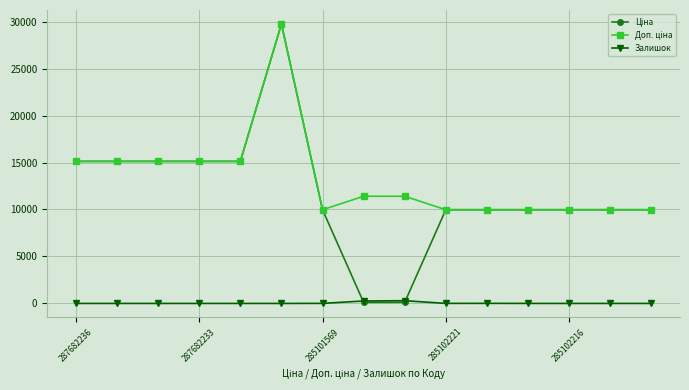

At how many categories does at least one series exceed 14468?

6